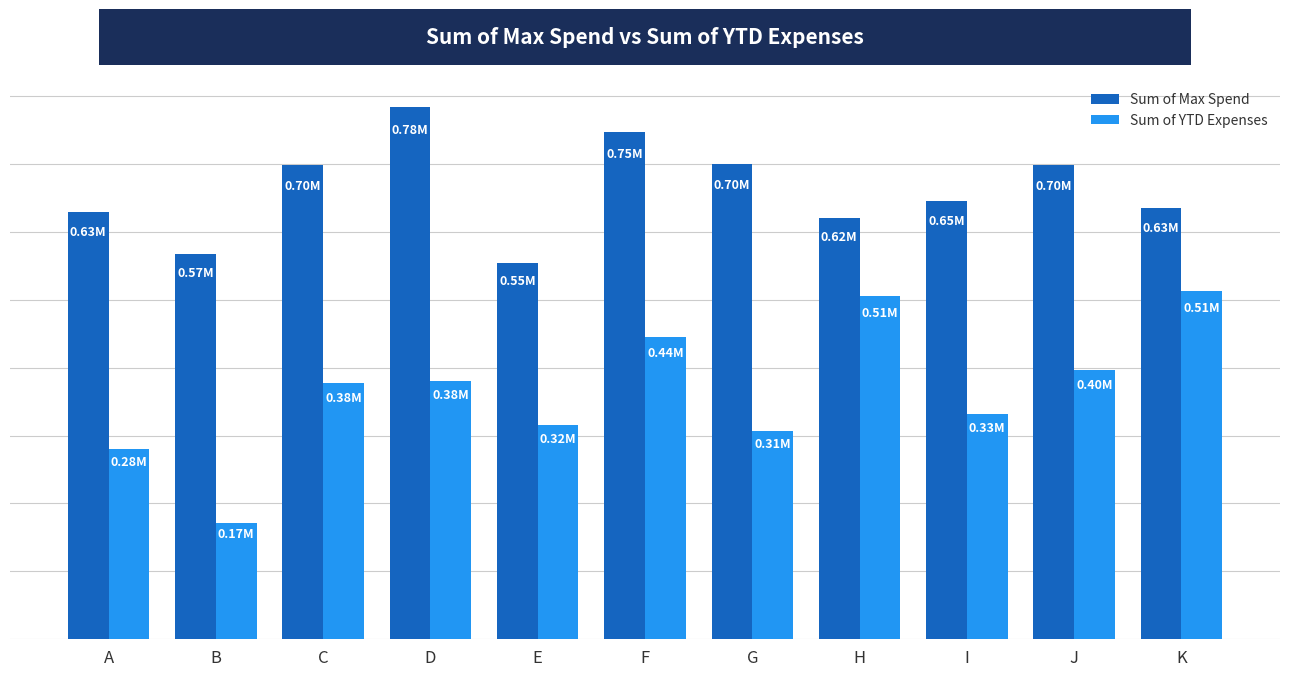

What is the value of the Sum of YTD Expenses bar at the 10th from the left?

395924.4